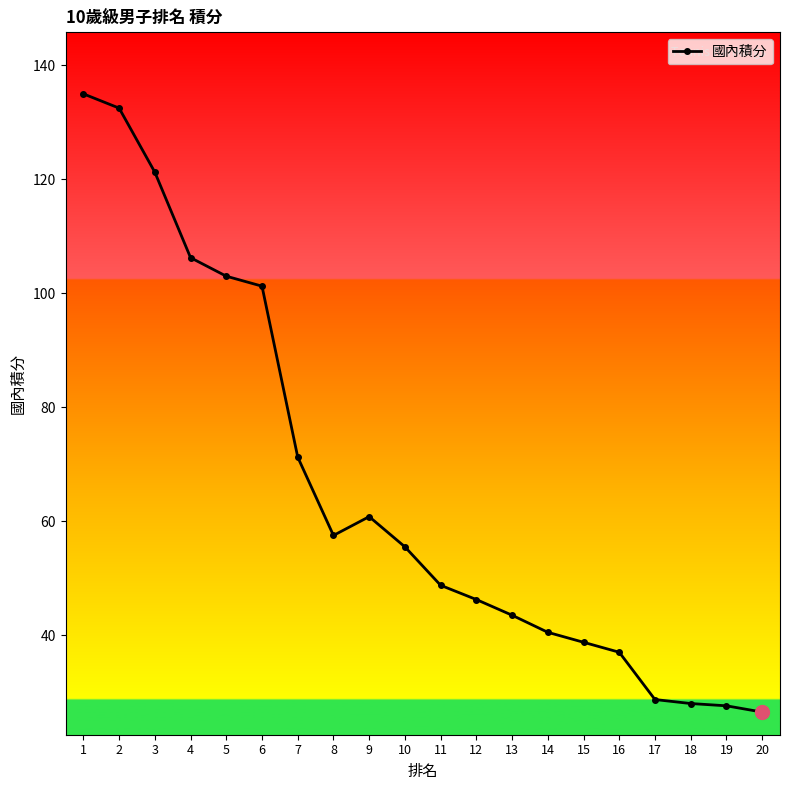

True or false: there are more than 2 points higher than both neighbors.

False